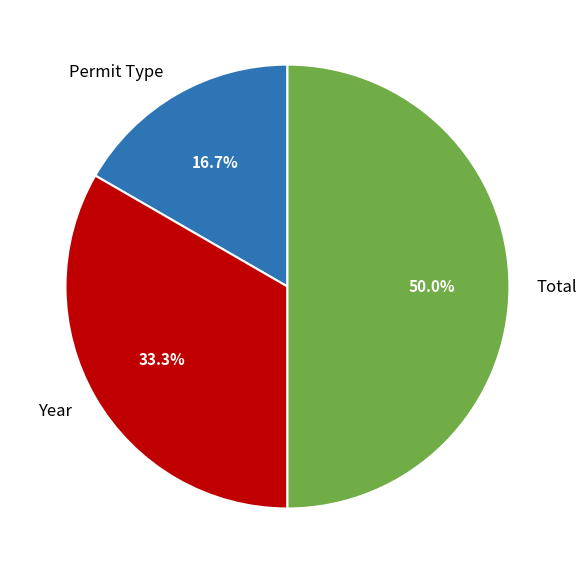

How many slices are in this pie chart?

3